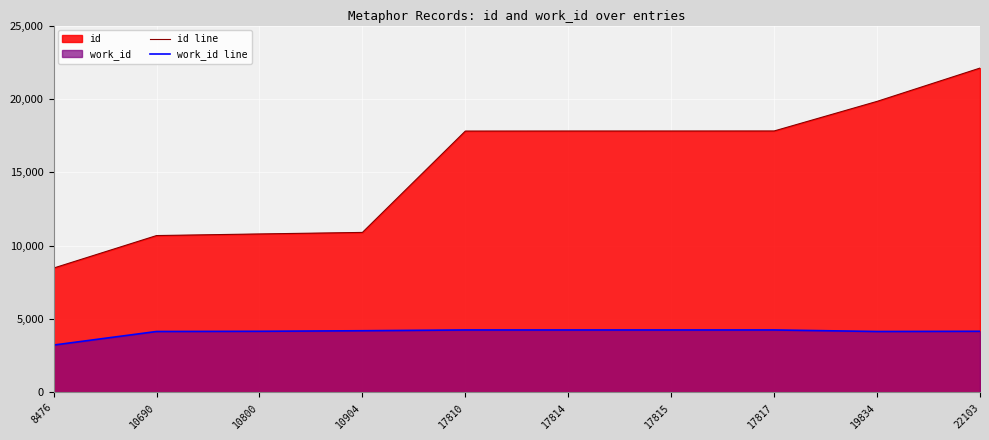

List the series in order of their overall mean, highest first.

id line, work_id line